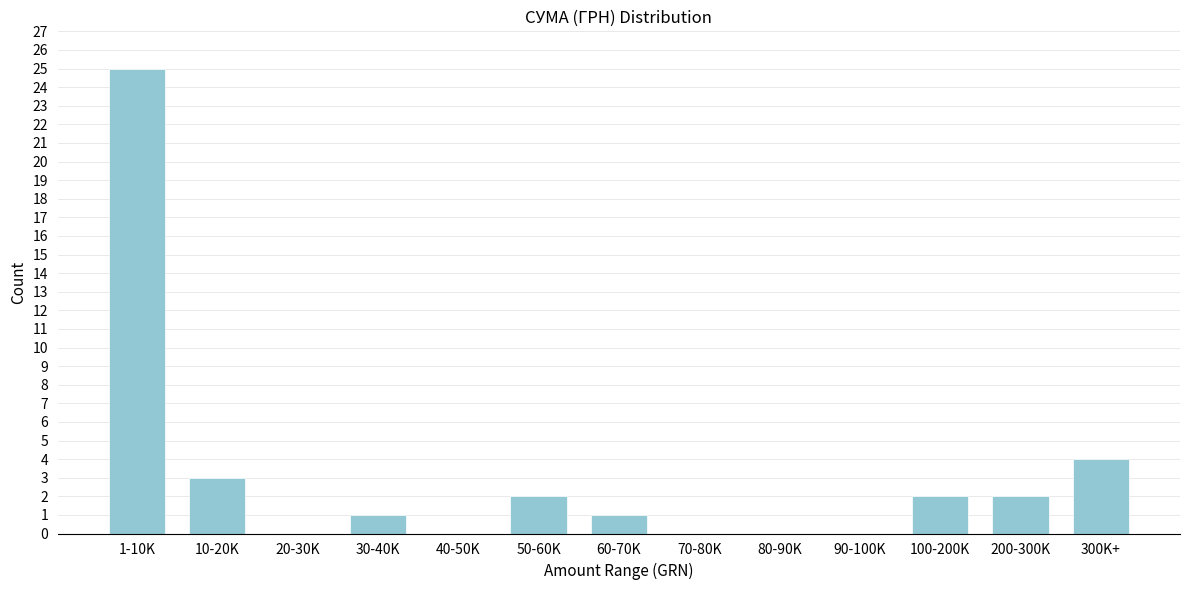

Reading right to left, transcribe all the data shown in this chart.

300K+=4	200-300K=2	100-200K=2	90-100K=0	80-90K=0	70-80K=0	60-70K=1	50-60K=2	40-50K=0	30-40K=1	20-30K=0	10-20K=3	1-10K=25